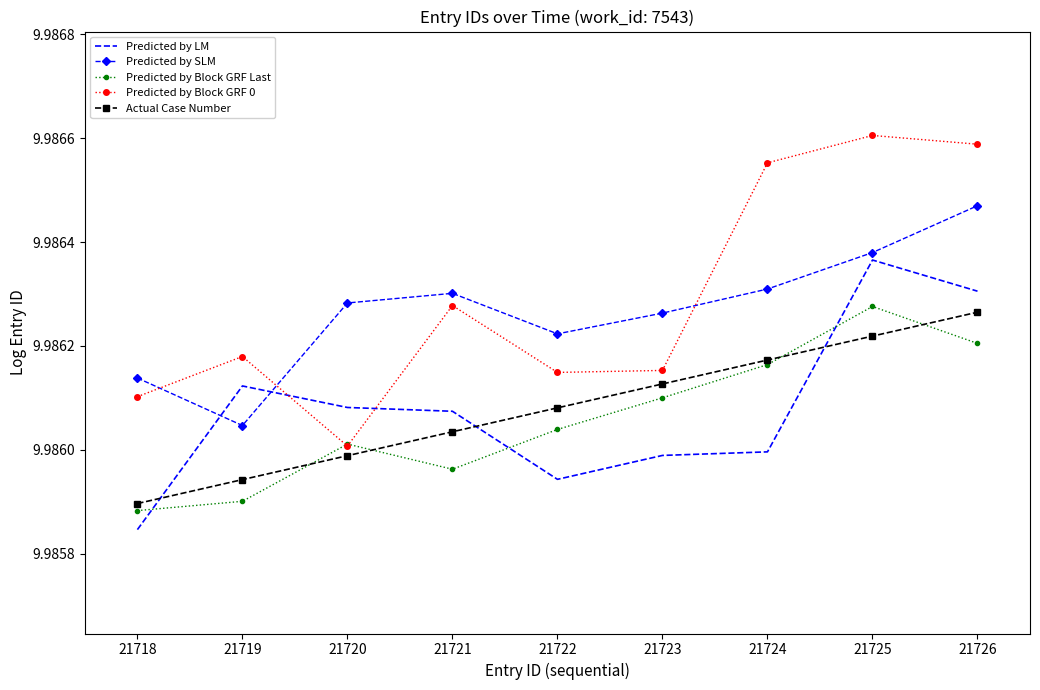

Where is Predicted by SLM nearest to the value 9?

21719